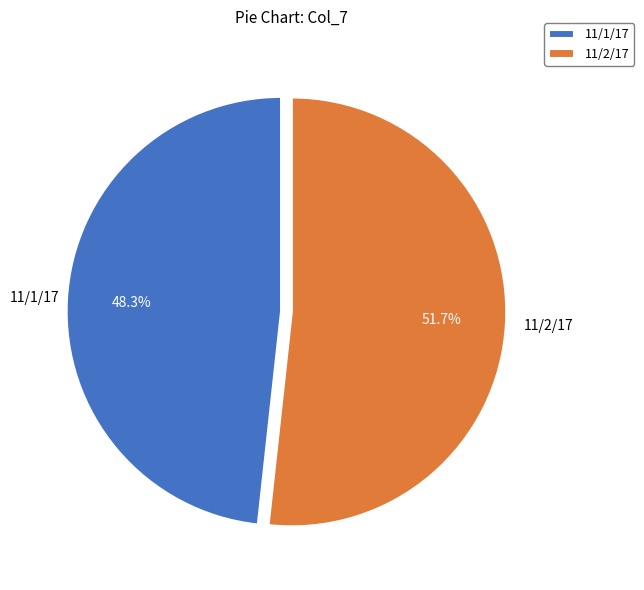

Which slice represents more than half of the pie?

11/2/17